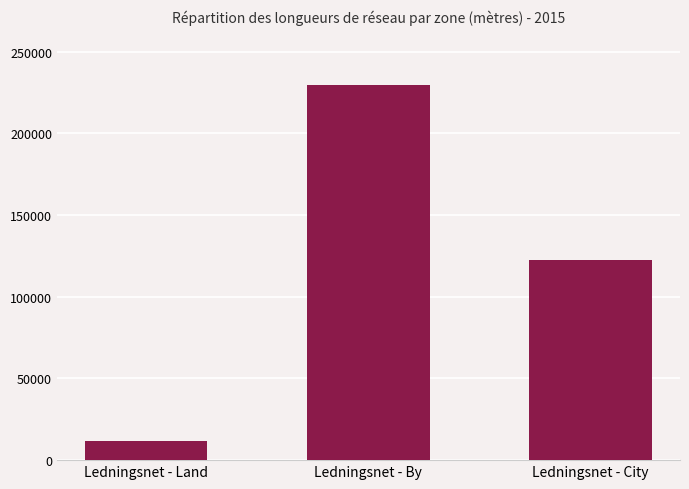

What is the smallest value displayed?

11946.2